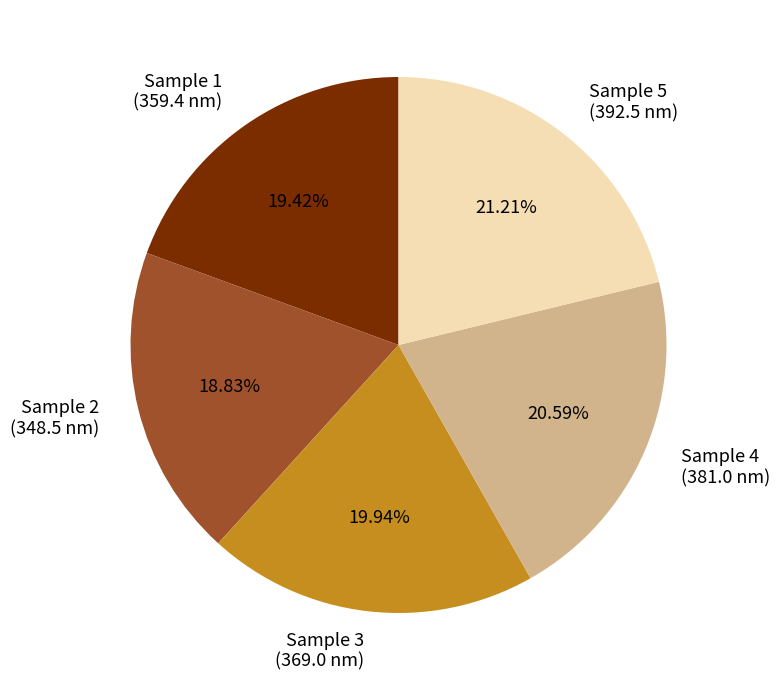

Between Sample 2 (348.5 nm) and Sample 1 (359.4 nm), which is larger?

Sample 1 (359.4 nm)